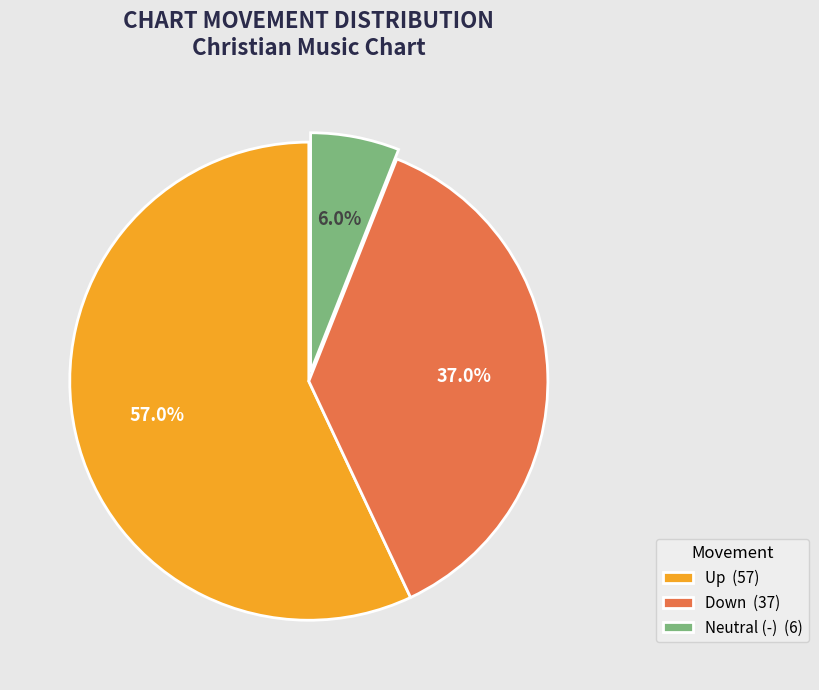

Is there a majority slice in this chart?

Yes